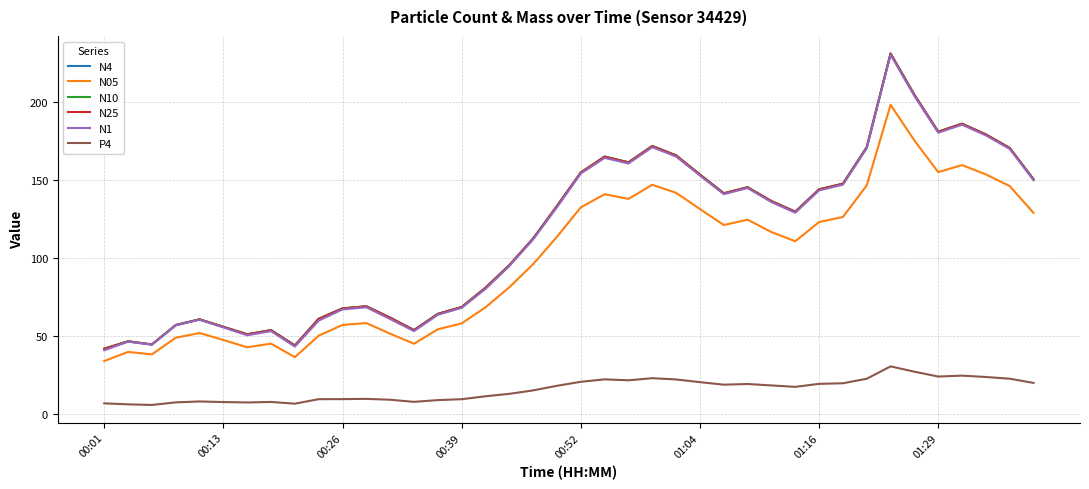

What is the maximum value shown in the chart?

231.4